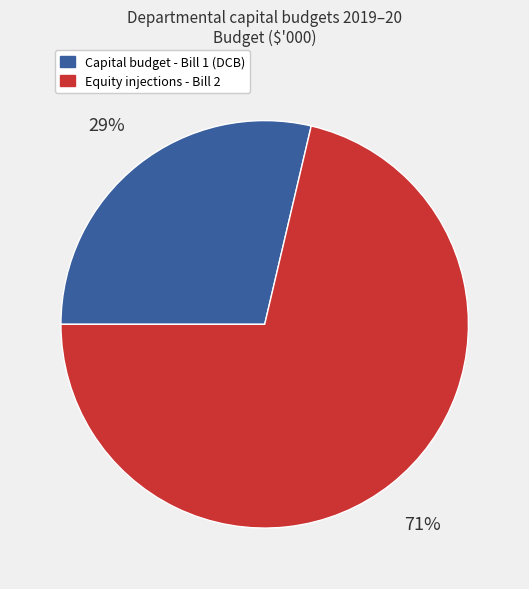

To the nearest percent, what percentage of the pie is Equity injections - Bill 2?

71%